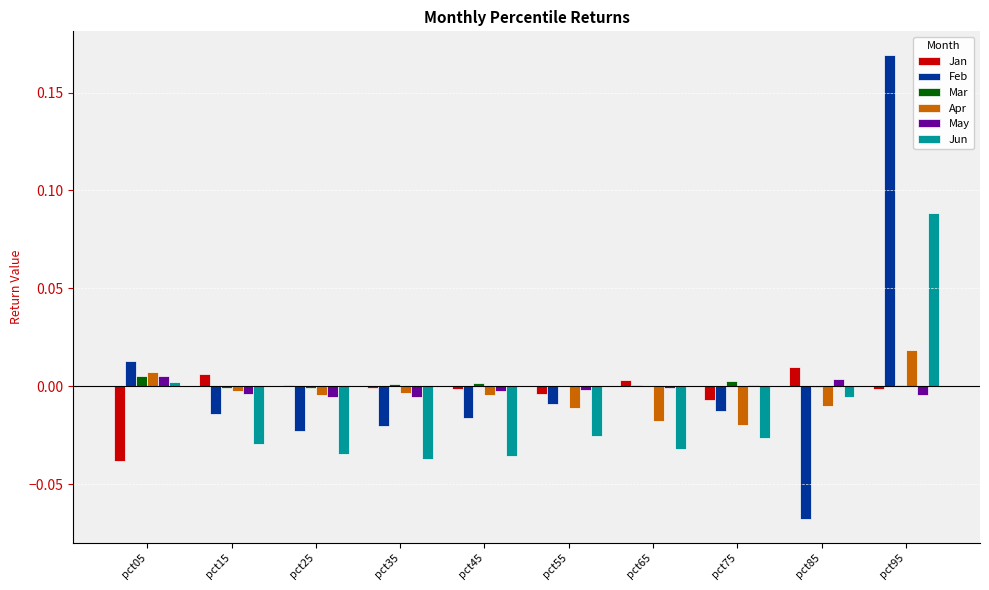

How many values in the Apr series exceed 0?

2